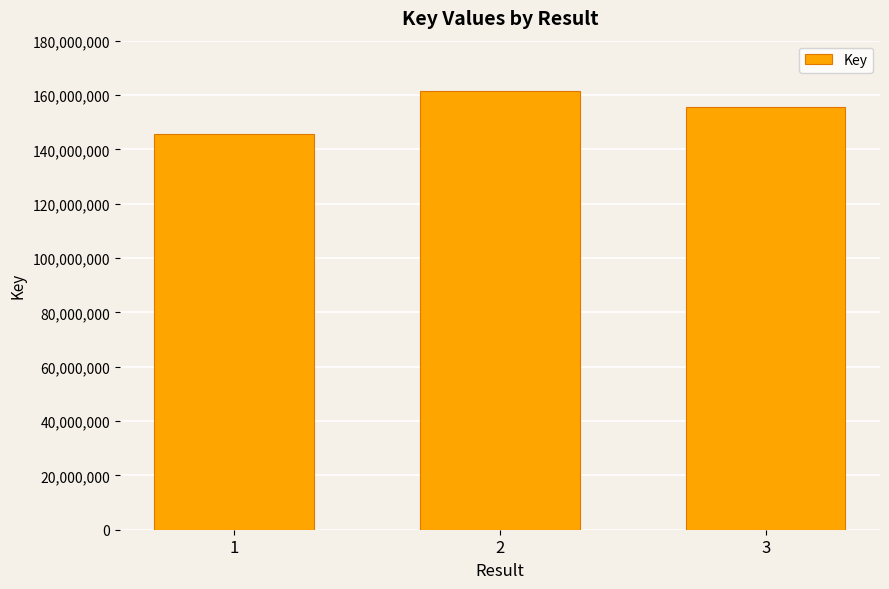

How many data points does each series have?

3